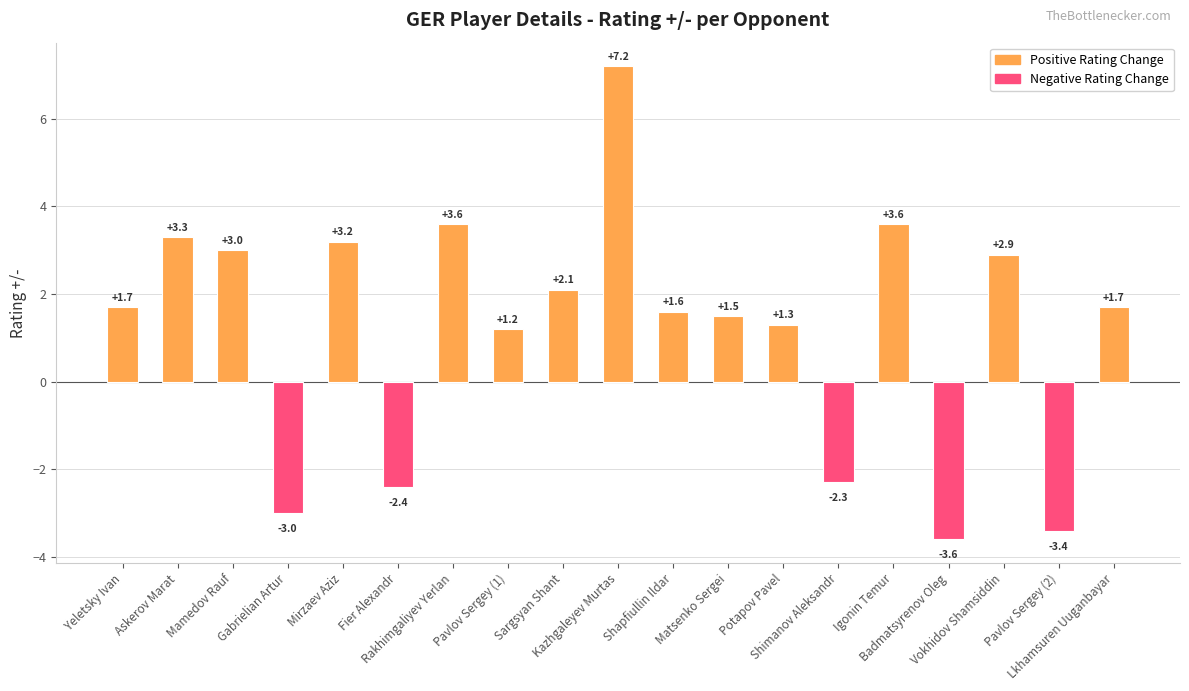

What is the difference between the second highest and second lowest values?

7.0